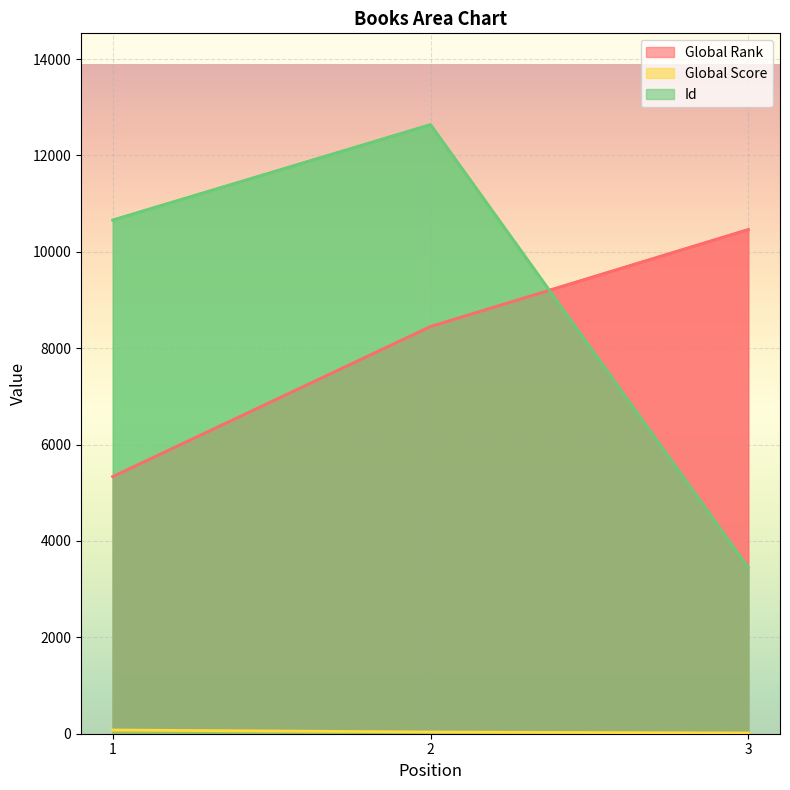

Reading left to right, what are all the values shown in this chart?

Global Rank: 5335	8449	10461
Global Score: 77	36	14
Id: 10658	12638	3448